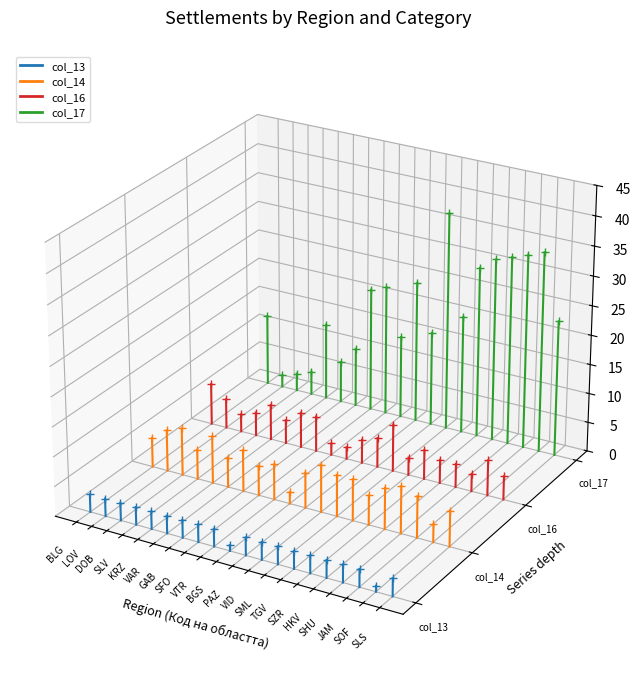

Which series has the widest spread of values?

col_17